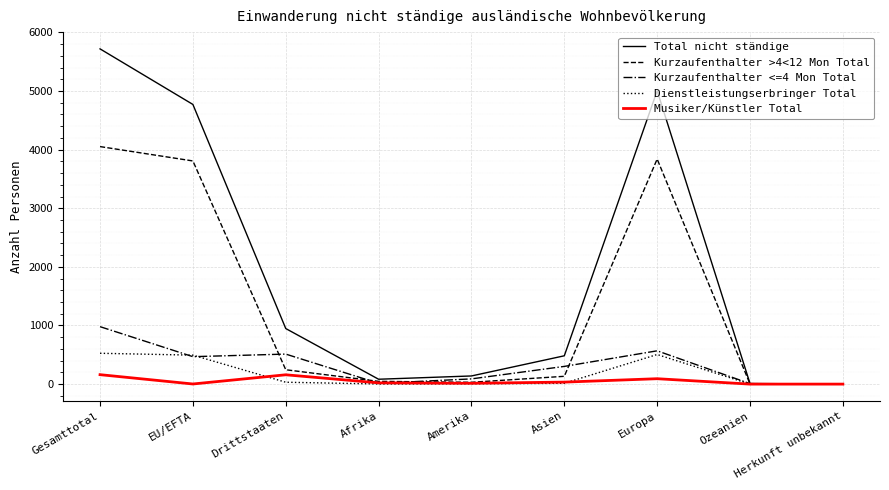

What are all the series names shown in the legend?

Total nicht ständige, Kurzaufenthalter >4<12 Mon Total, Kurzaufenthalter <=4 Mon Total, Dienstleistungserbringer Total, Musiker/Künstler Total